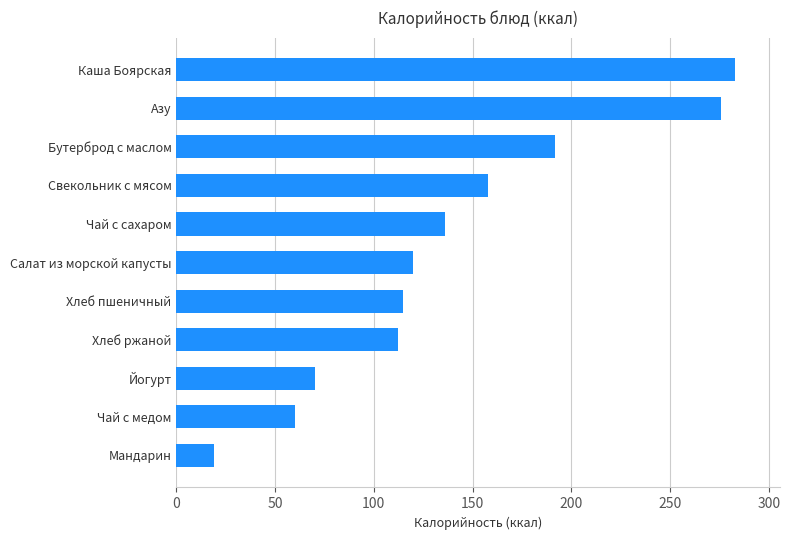

What is the difference between the maximum and minimum values?

264